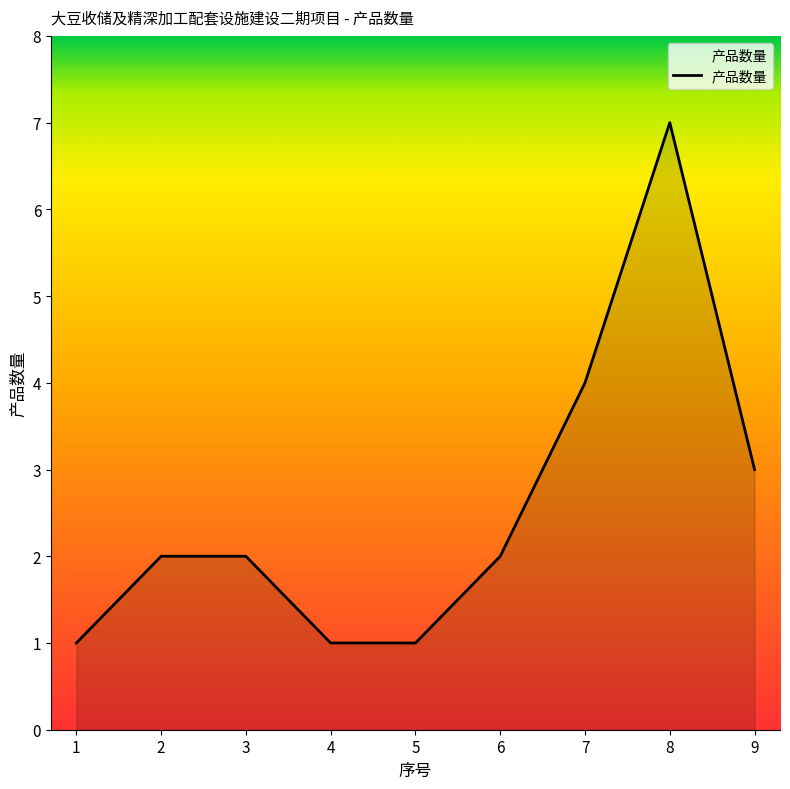

Where is the data nearest to the value 4?

7